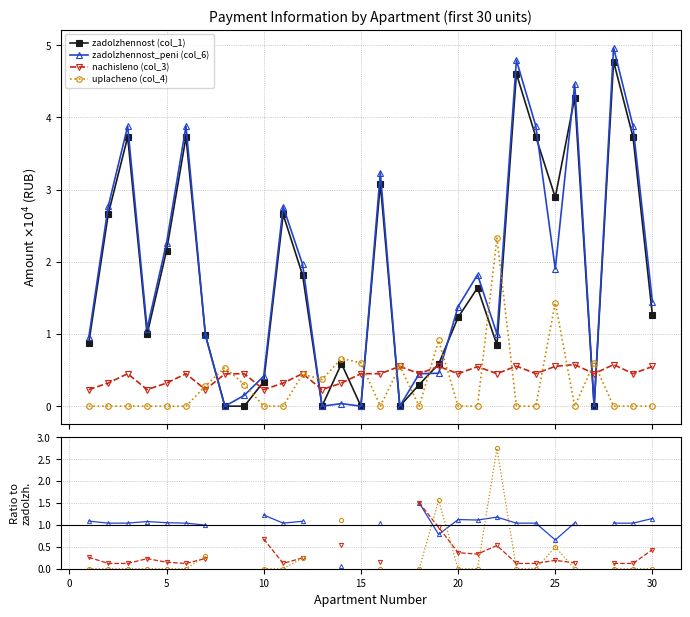

How many lines are shown in the chart?

4